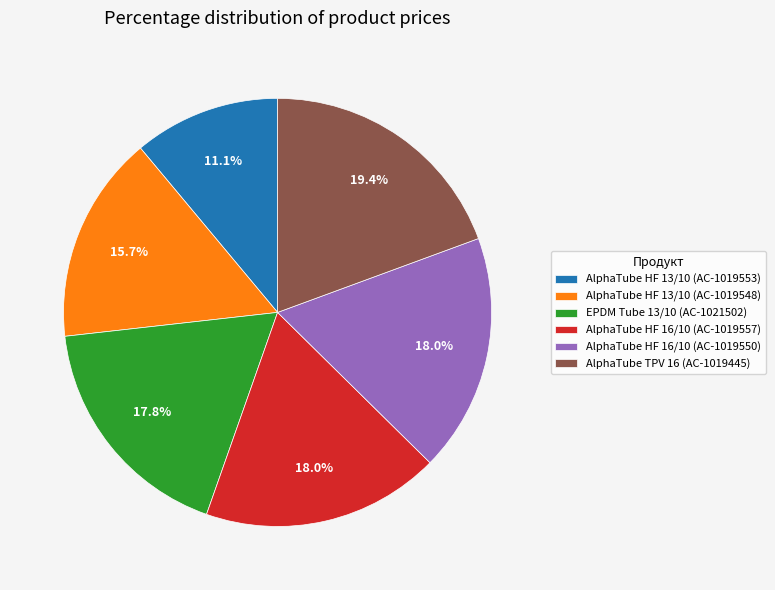

Which category has the smallest portion of the pie?

AlphaTube HF 13/10 (AC-1019553)